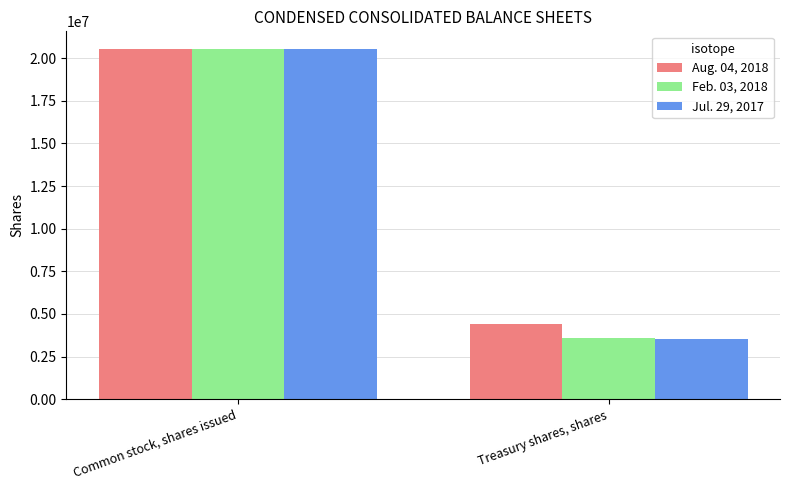

What is the greatest value displayed?

20552245